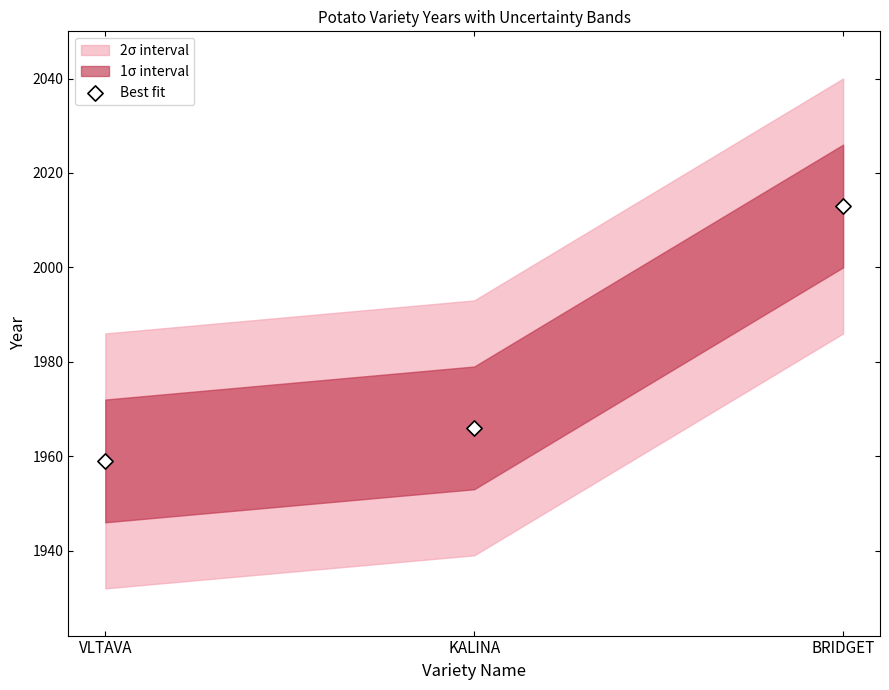

What is the average Y value?

1979